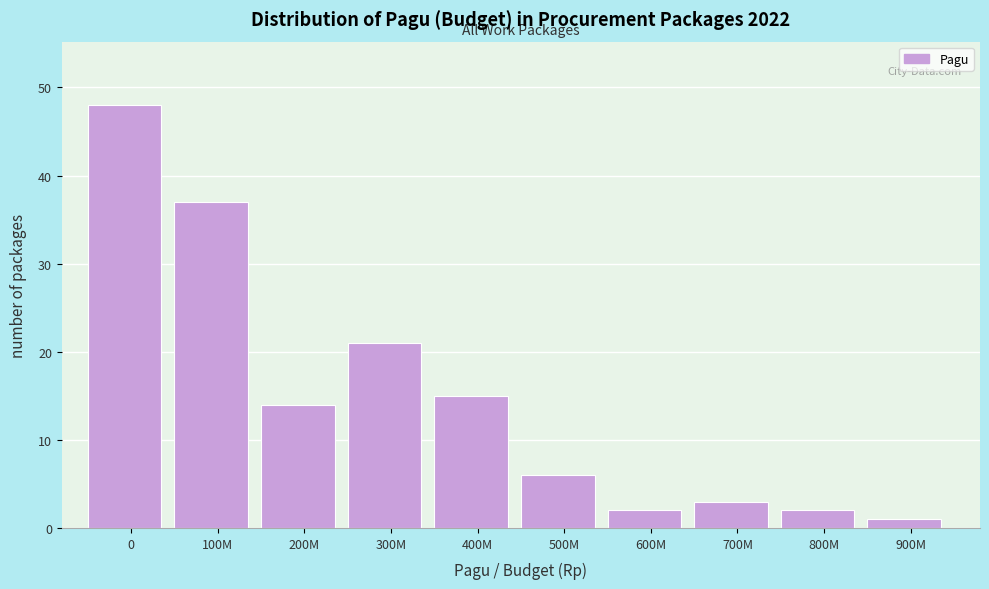

Reading right to left, what are all the values shown in this chart?

1	2	3	2	6	15	21	14	37	48